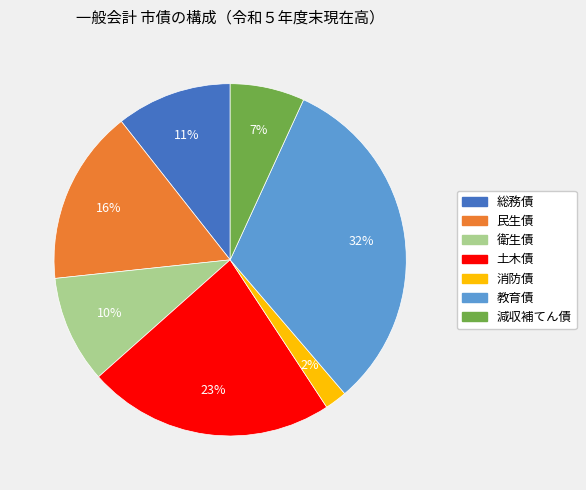

True or false: 教育債 accounts for 18% of the total.

False